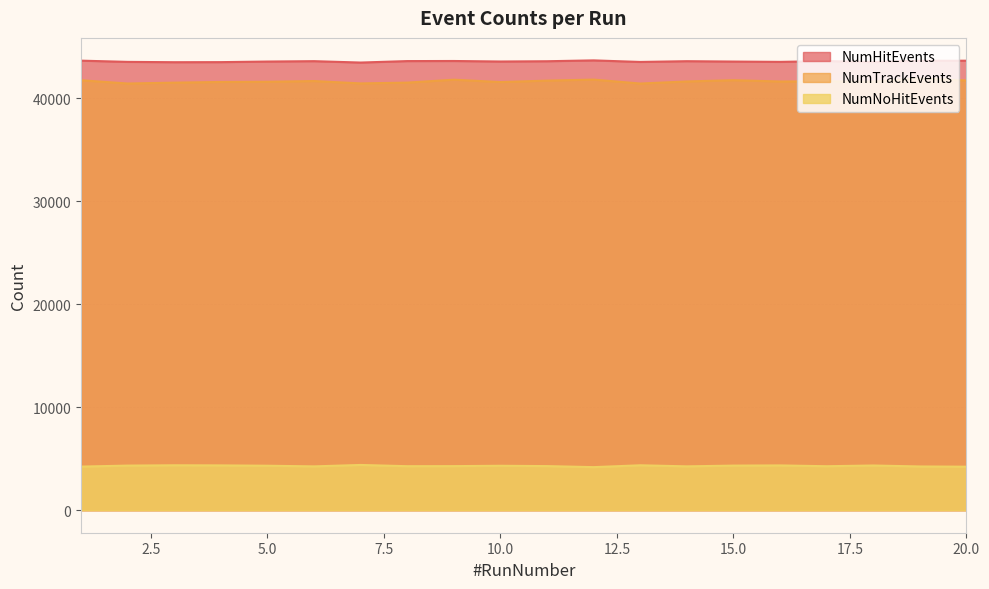

True or false: NumNoHitEvents and NumTrackEvents intersect in this chart.

False